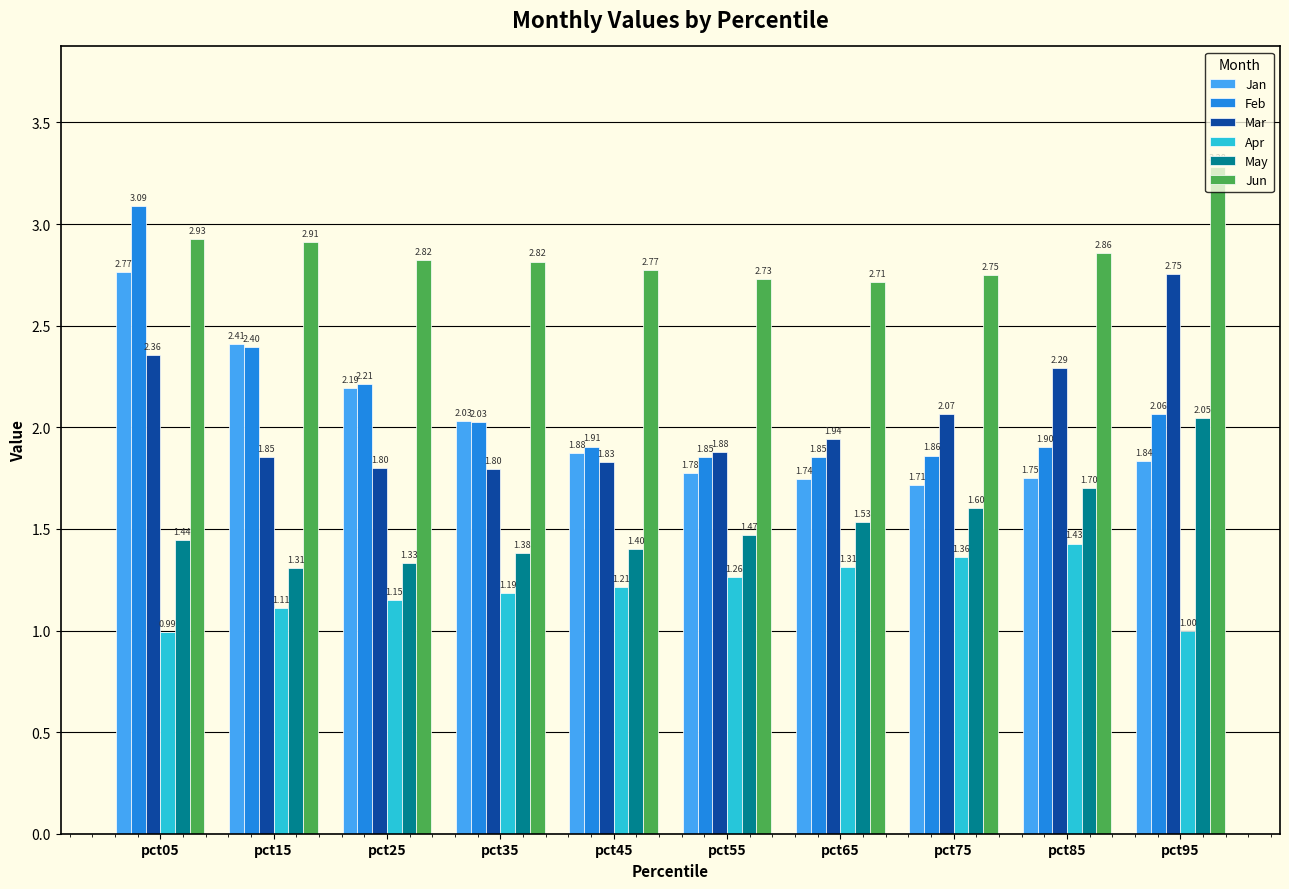

At how many categories does at least one series exceed 2?

10